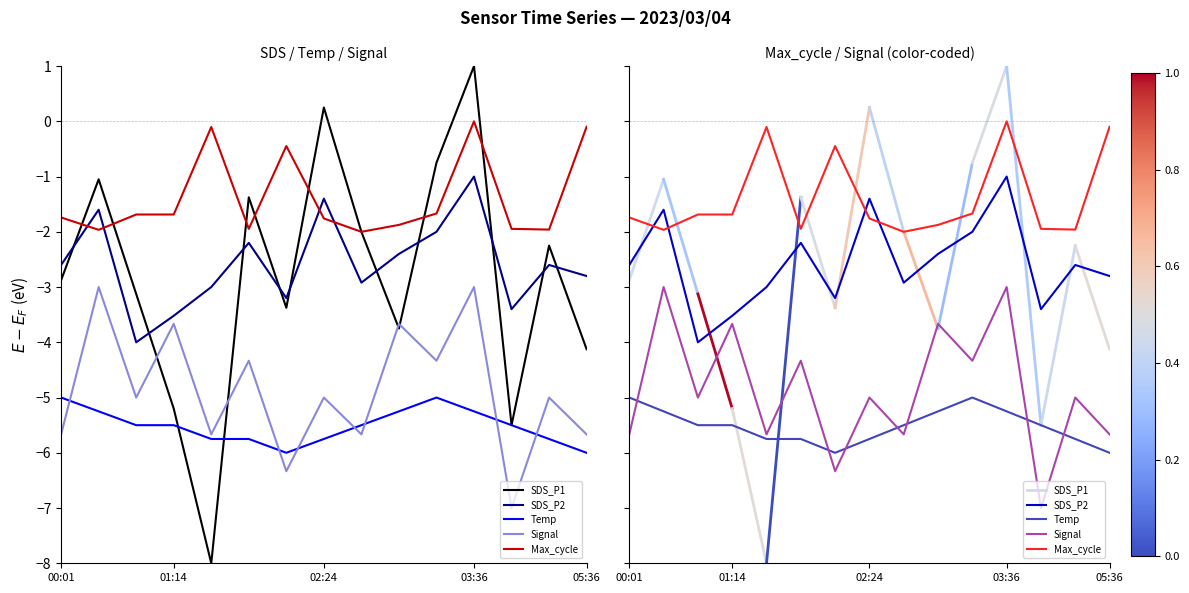

Which series changed the most between 01:36 and 02:48?

SDS_P1